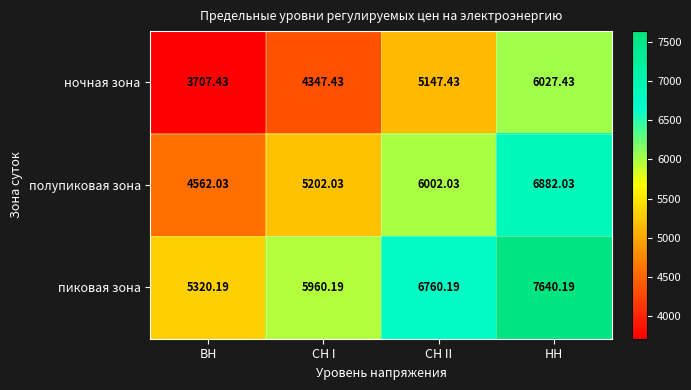

Rank the series by their maximum value, from lowest to highest.

ночная зона, полупиковая зона, пиковая зона